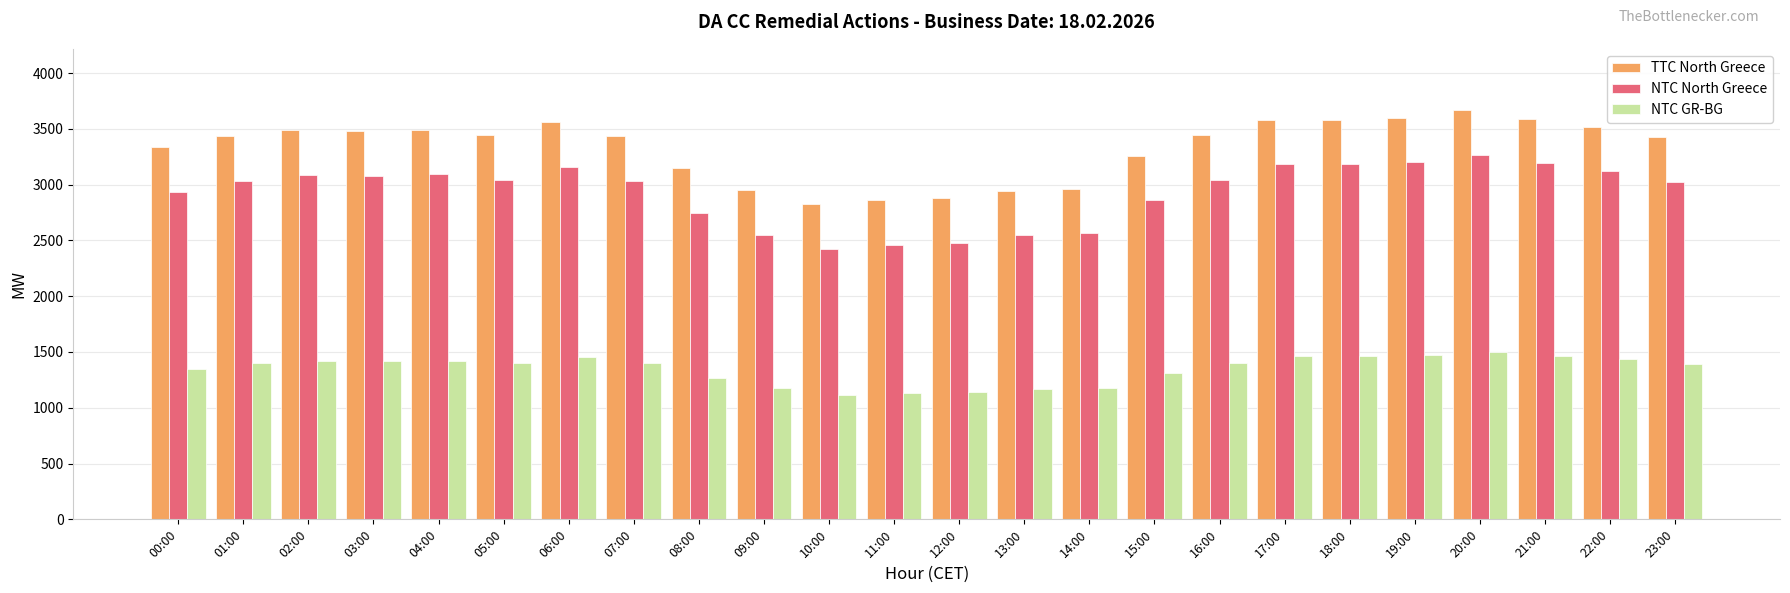

What are all the series names shown in the legend?

TTC North Greece, NTC North Greece, NTC GR-BG